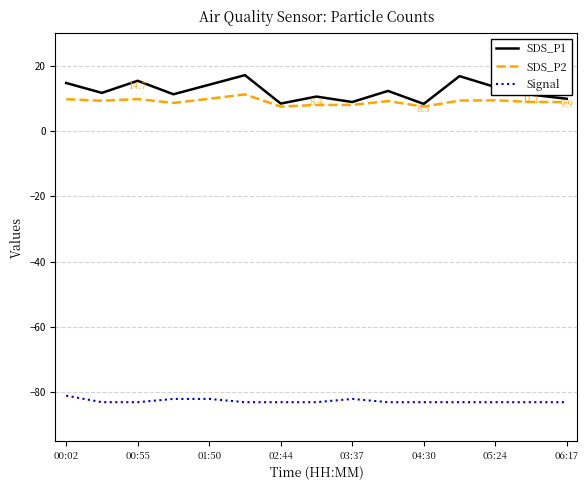

What is the minimum value shown in the chart?

-83.0